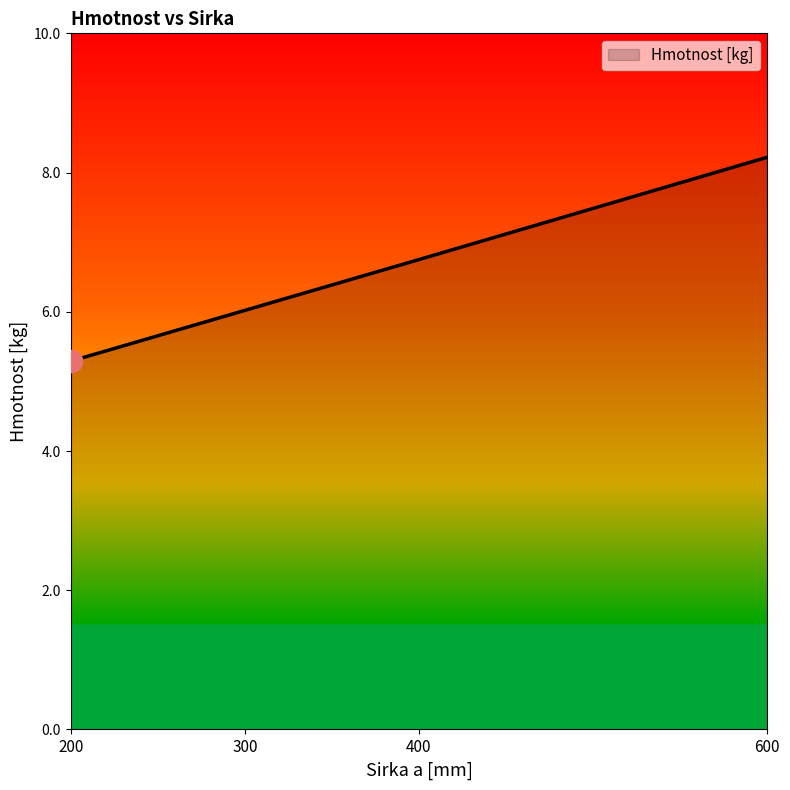

The chart shows a value of 5.3 at 200. True or false?

True